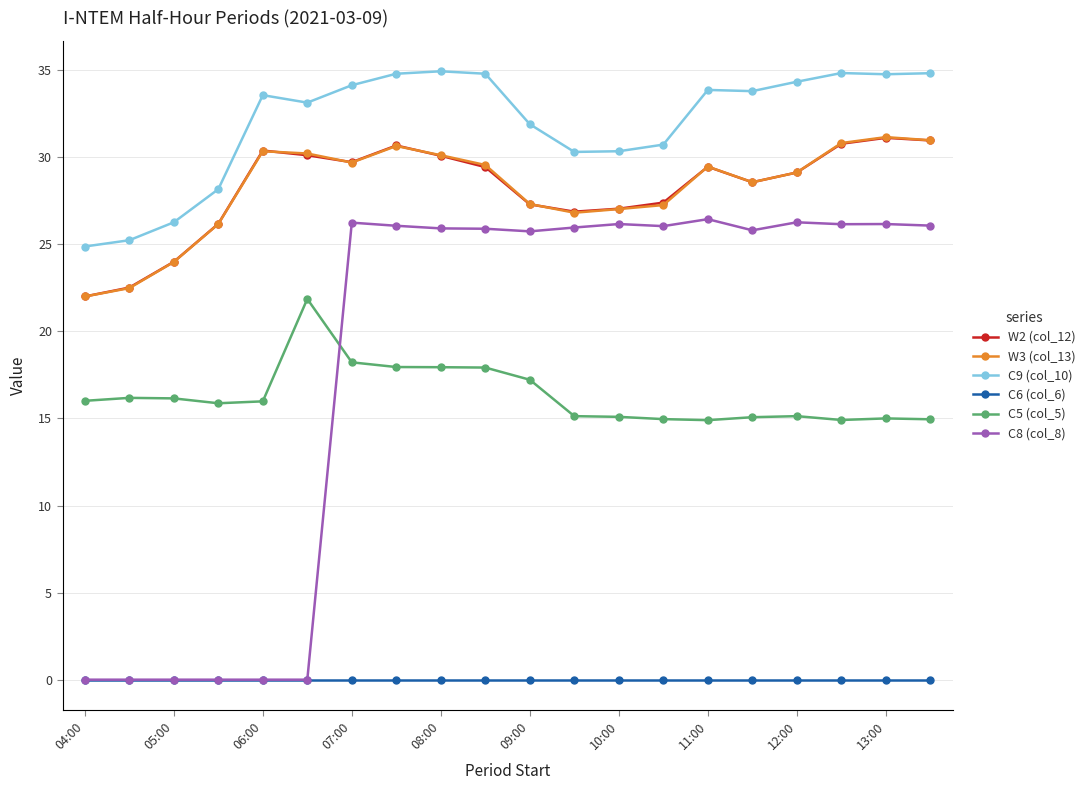

What is the average value of the C8 (col_8) series?

18.2